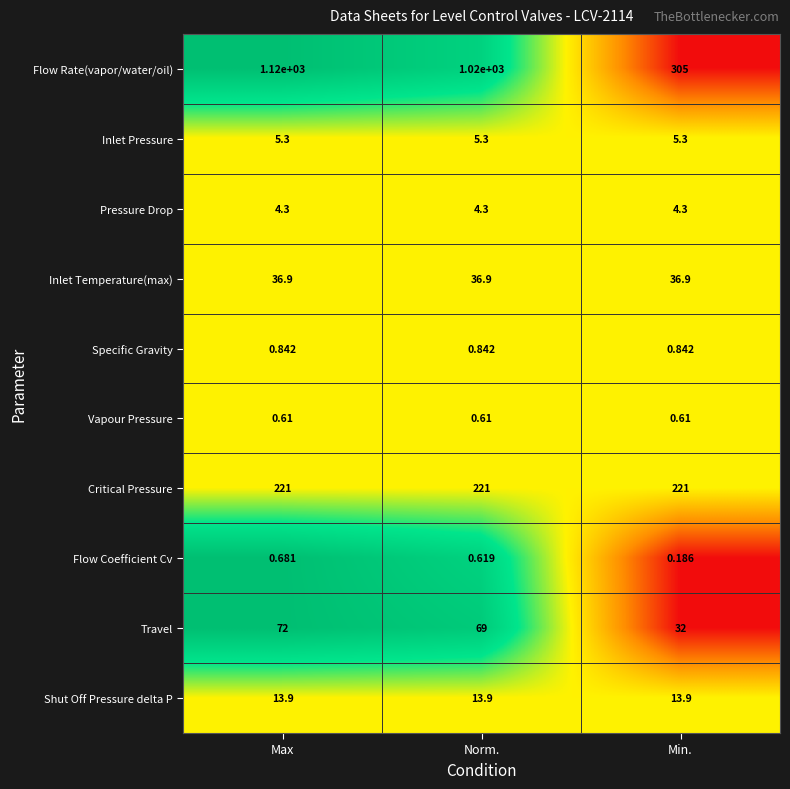

Which series changed the most between Max and Norm.?

Flow Rate(vapor/water/oil)